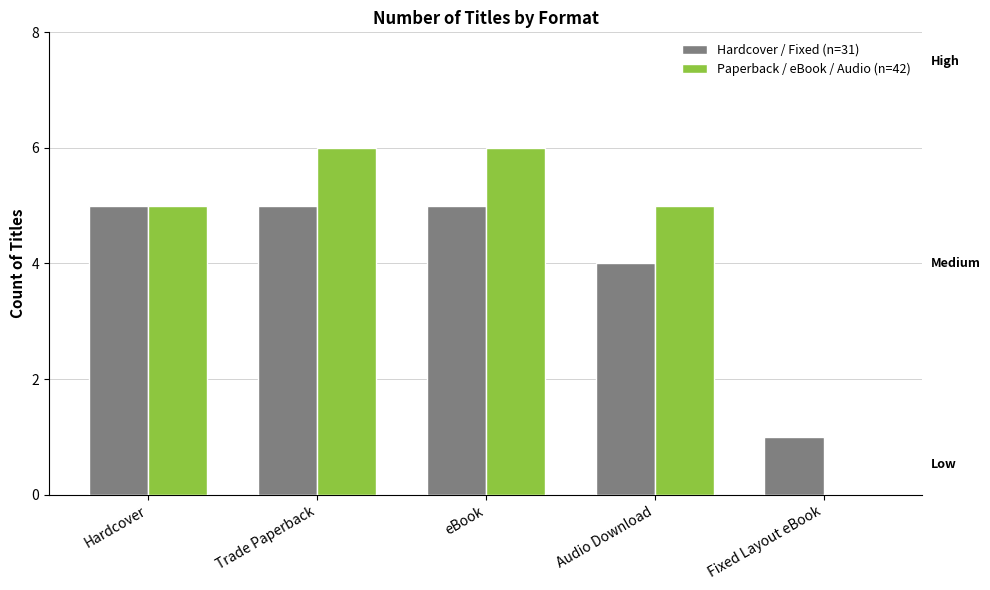

What is the sum of the Hardcover / Fixed (n=31) values at Audio Download and Hardcover?

9